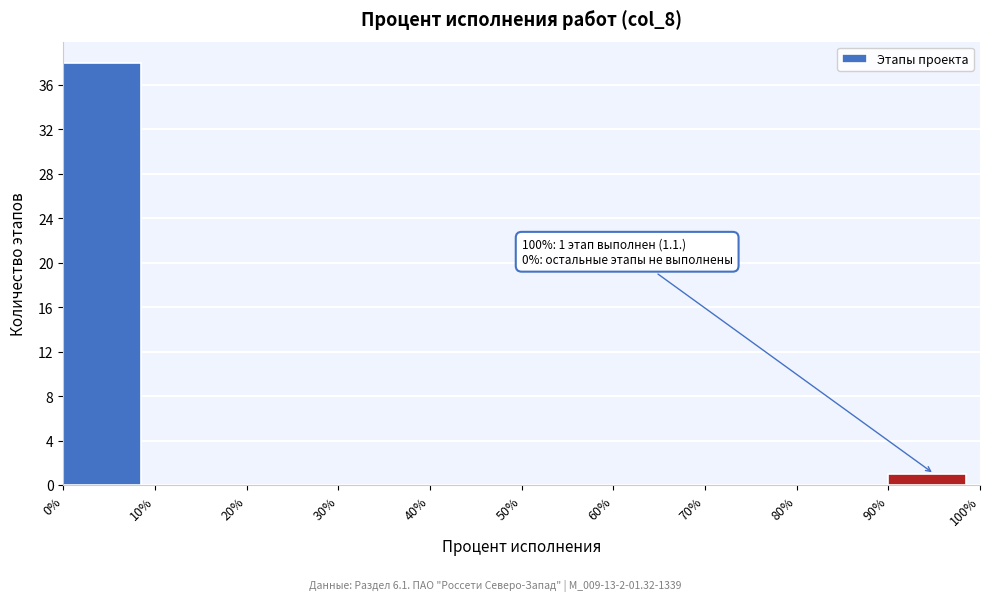

Which range on the x-axis has the tallest bar?

0% to 10%